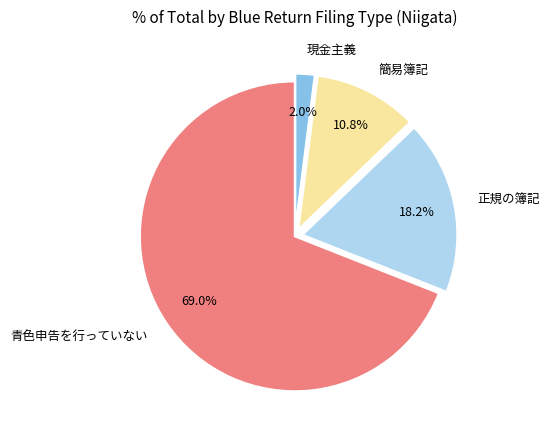

The 青色申告を行っていない slice represents 69% of the pie. True or false?

True